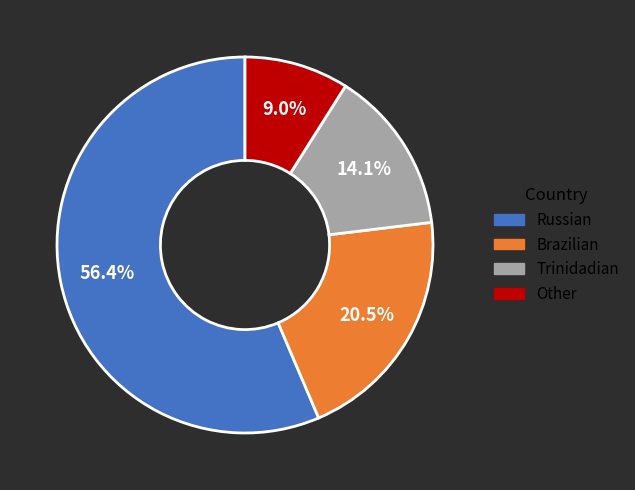

What percentage do Trinidadian and Brazilian together represent?

34.6%